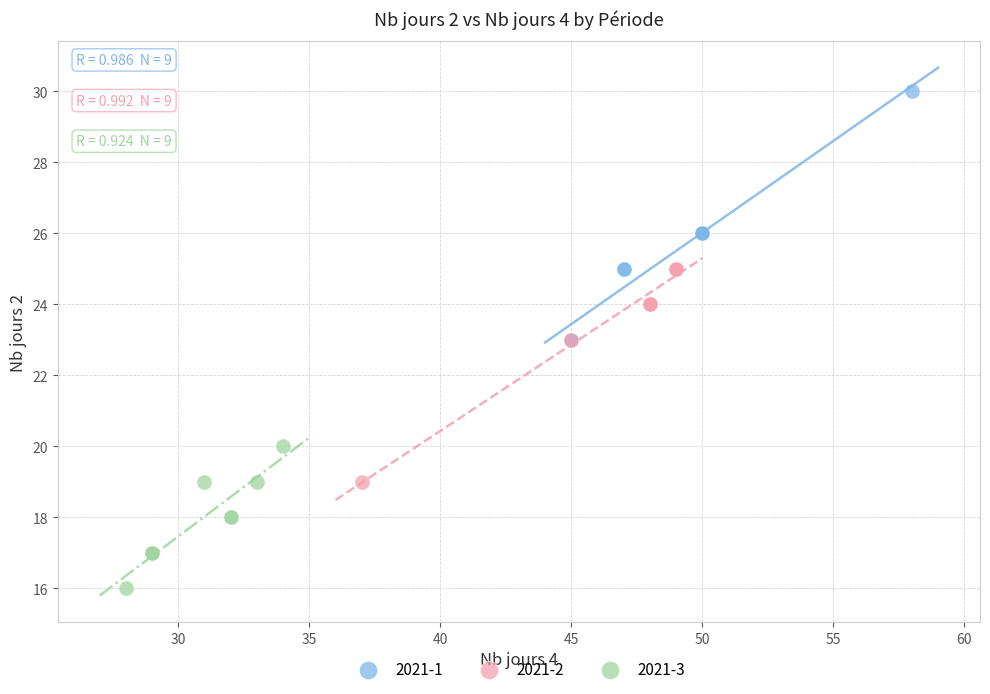

Which series contains the highest Y value?

2021-1